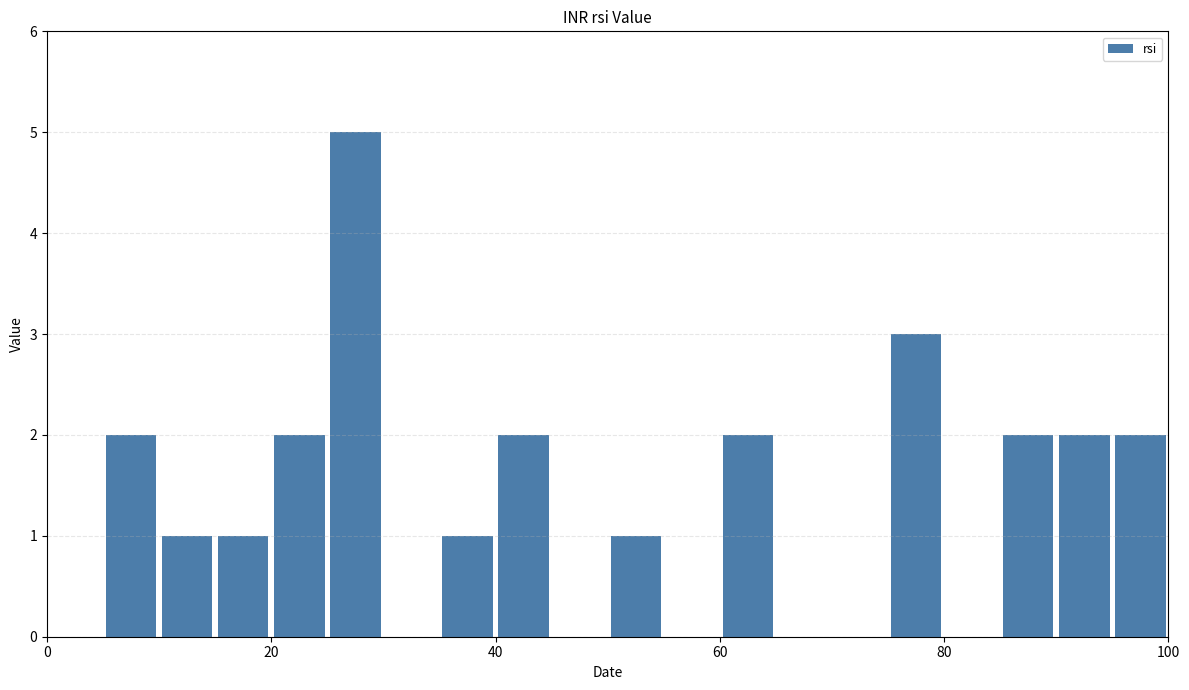

Read against the x-axis, roughly where is the centre of the tallest bar?

28